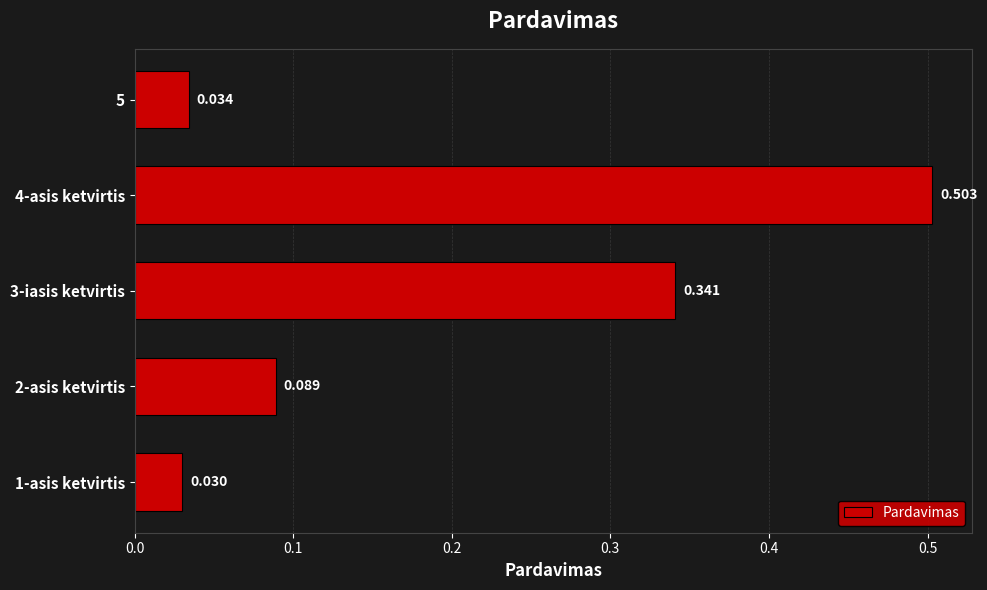

What is the difference between the maximum and minimum values?

0.5